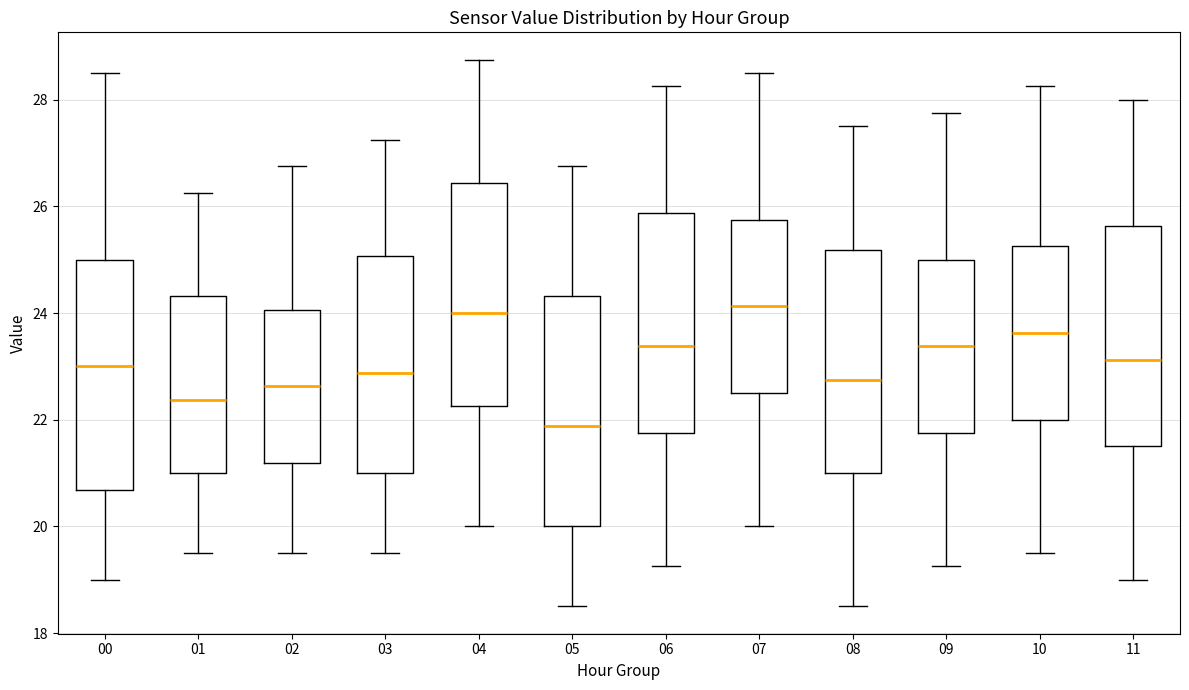

Reading left to right, read every box against the y-axis: the position of its median line, the range the box covers, and the ends of its whiskers. The values are not printed on the chart, so give them approximately, as read against the axis.

00: median 23.0, box 20.6 to 25.0, whiskers 19.0 to 28.6
01: median 22.4, box 21.0 to 24.4, whiskers 19.6 to 26.2
02: median 22.6, box 21.2 to 24.0, whiskers 19.6 to 26.8
03: median 22.8, box 21.0 to 25.0, whiskers 19.6 to 27.2
04: median 24.0, box 22.2 to 26.4, whiskers 20.0 to 28.8
05: median 21.8, box 20.0 to 24.4, whiskers 18.6 to 26.8
06: median 23.4, box 21.8 to 25.8, whiskers 19.2 to 28.2
07: median 24.2, box 22.6 to 25.8, whiskers 20.0 to 28.6
08: median 22.8, box 21.0 to 25.2, whiskers 18.6 to 27.6
09: median 23.4, box 21.8 to 25.0, whiskers 19.2 to 27.8
10: median 23.6, box 22.0 to 25.2, whiskers 19.6 to 28.2
11: median 23.2, box 21.6 to 25.6, whiskers 19.0 to 28.0